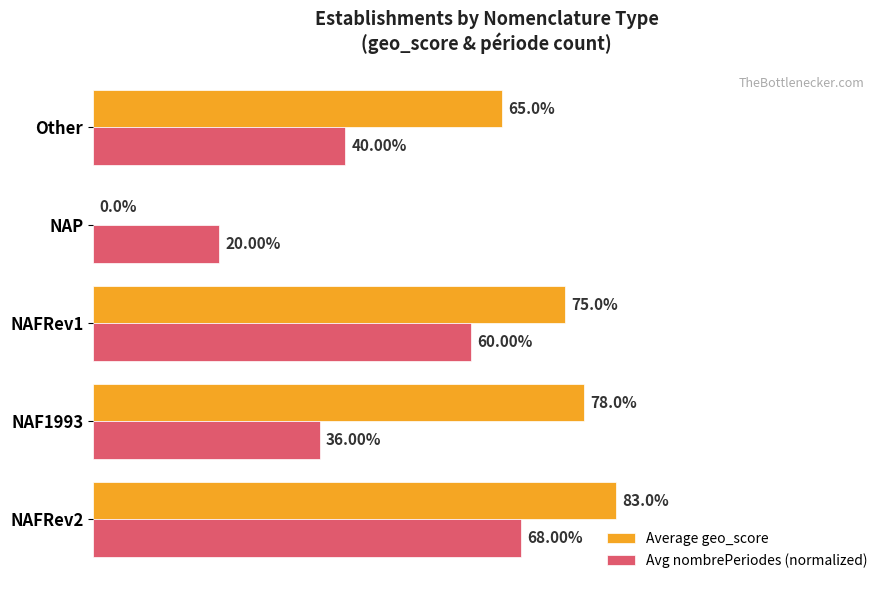

How many Avg nombrePeriodes (normalized) values are between 0 and 1?

5